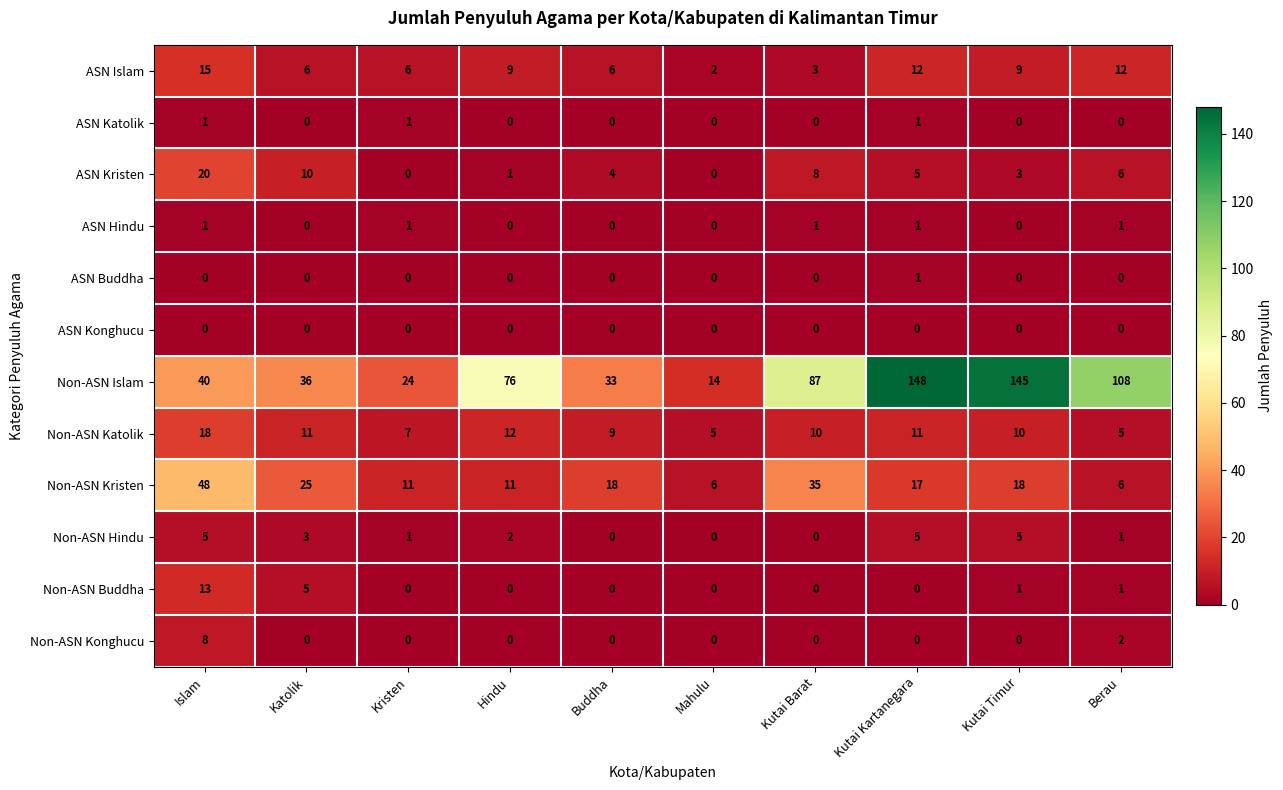

How many values in ASN Katolik are above zero?

3